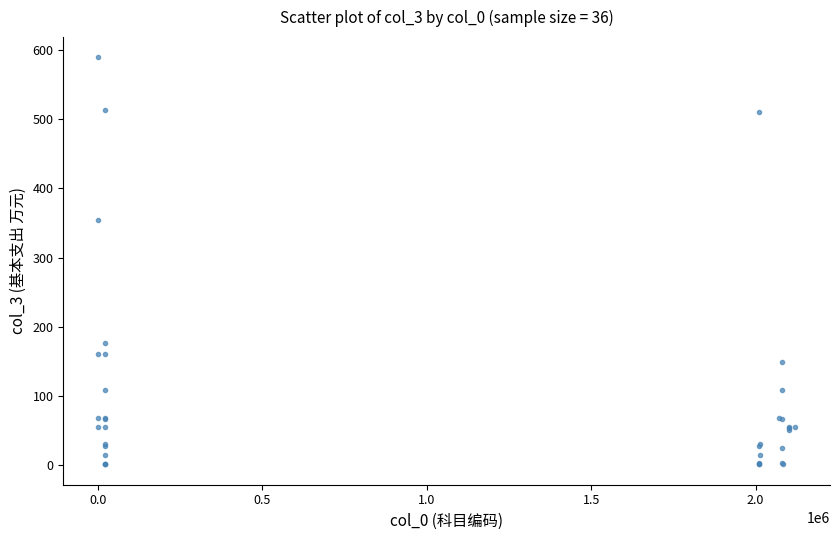

What Y value in the scatter plot is closest to 295?

354.1